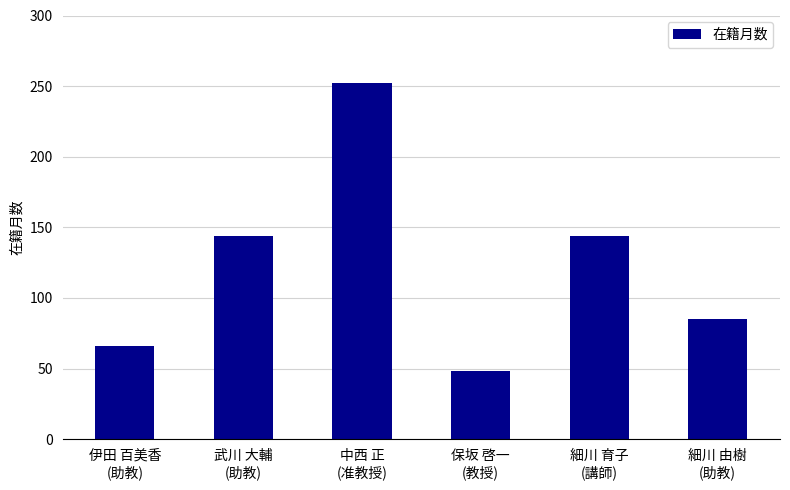

What is the average value?

123